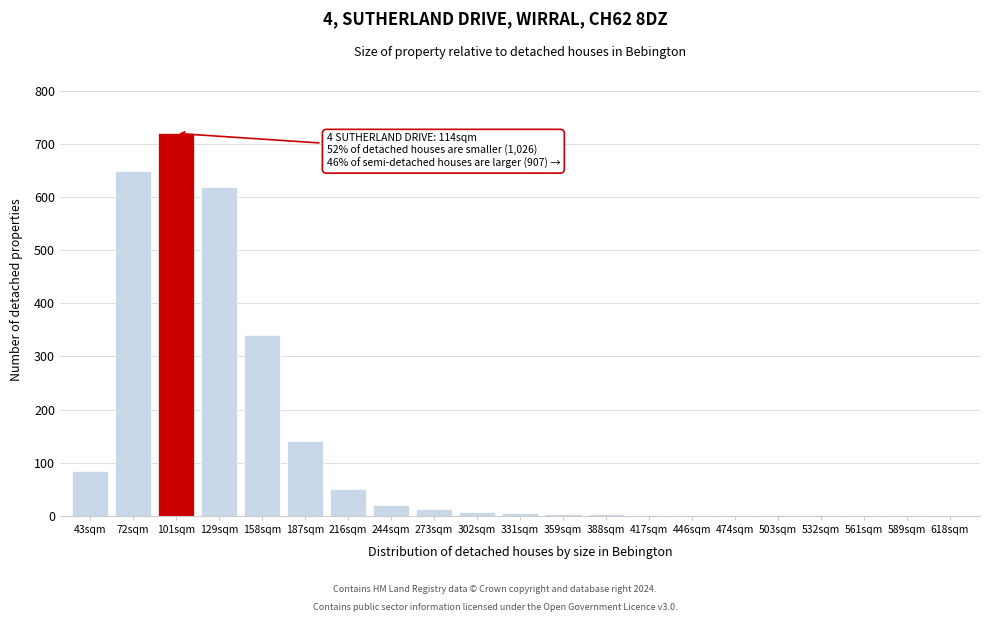

What is the maximum value shown in the chart?

720